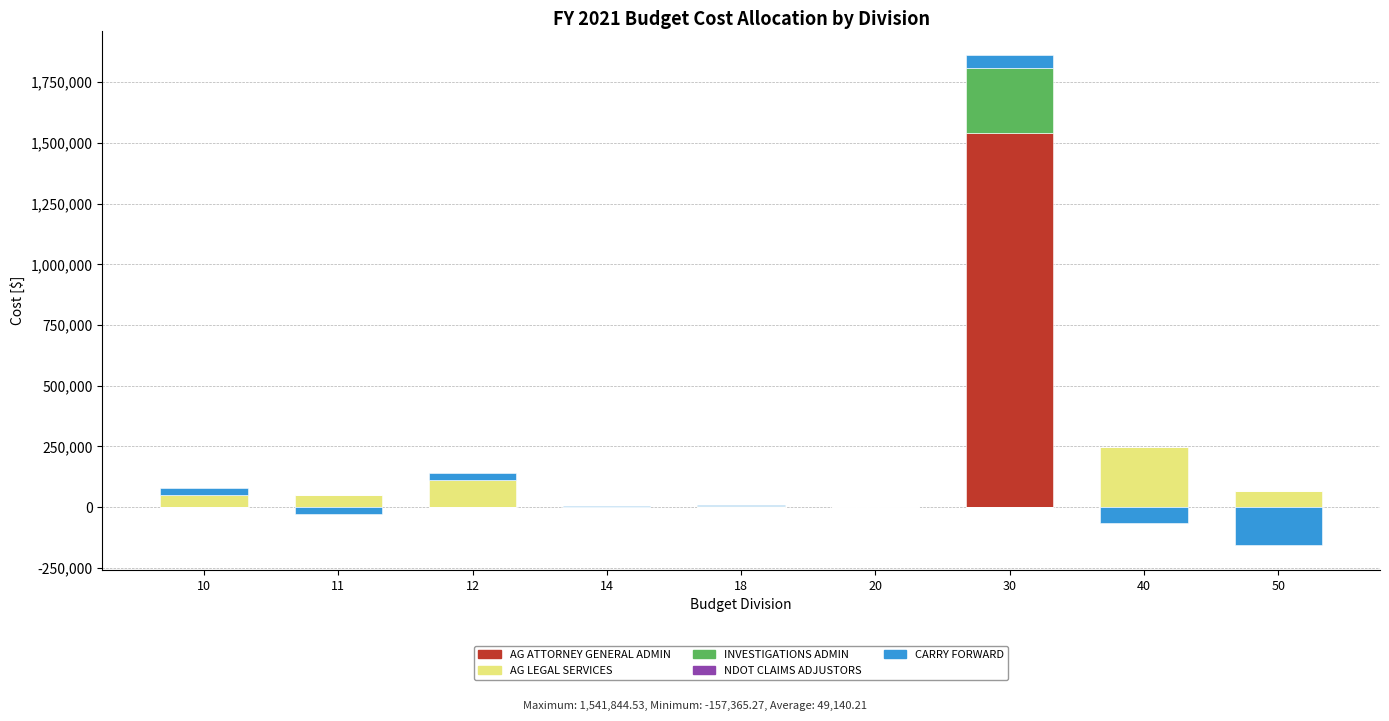

What is the value of the AG LEGAL SERVICES bar at the 8th from the left?

246319.2